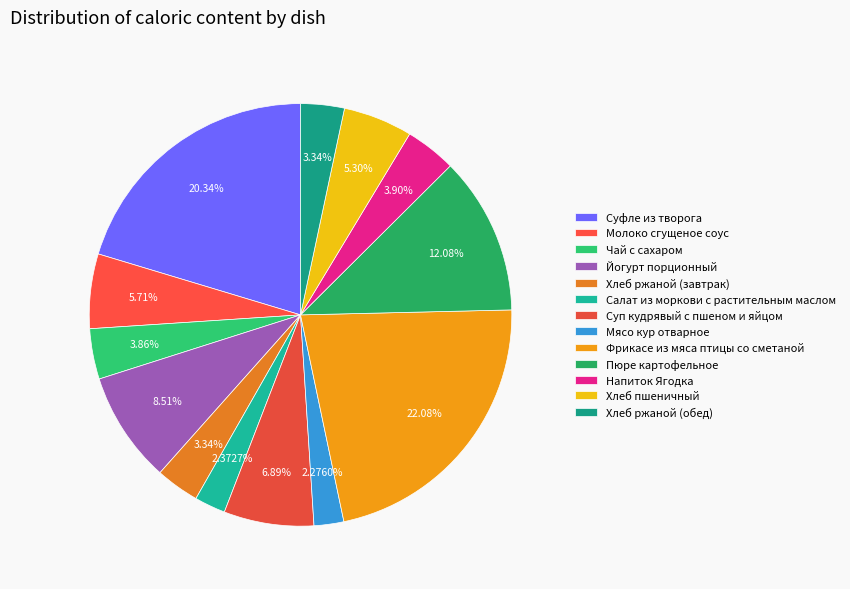

How many segments does this pie chart have?

13